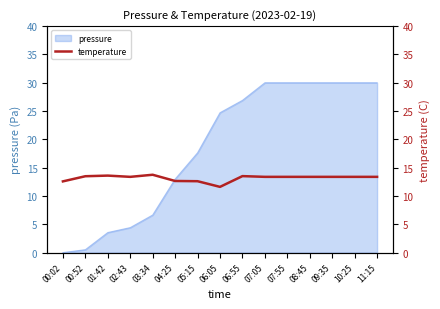

At which label does pressure first exceed 24?

06:05